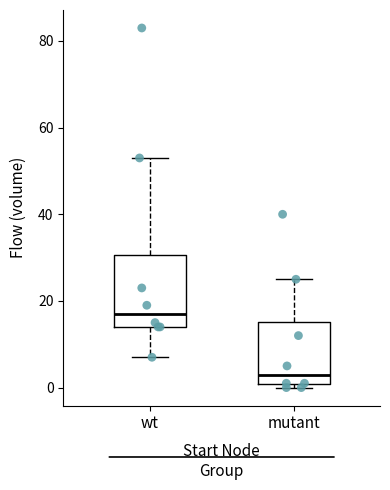

Which box has the lowest median line?

mutant